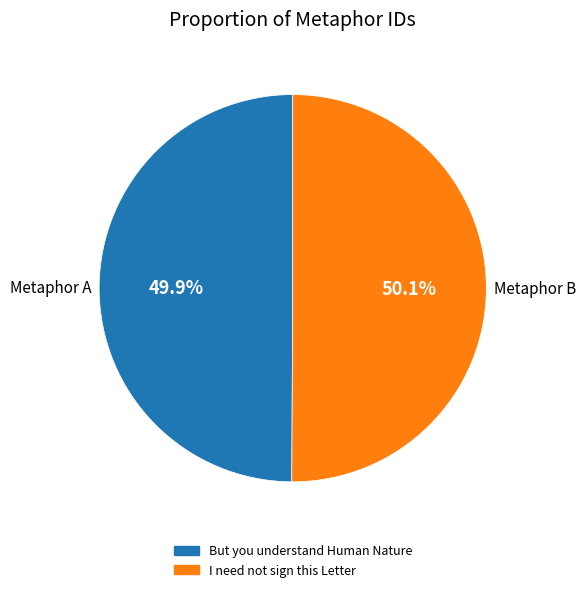

What is the ratio of the value at I need not sign this Letter to the value at But you understand Human Nature?

1.0